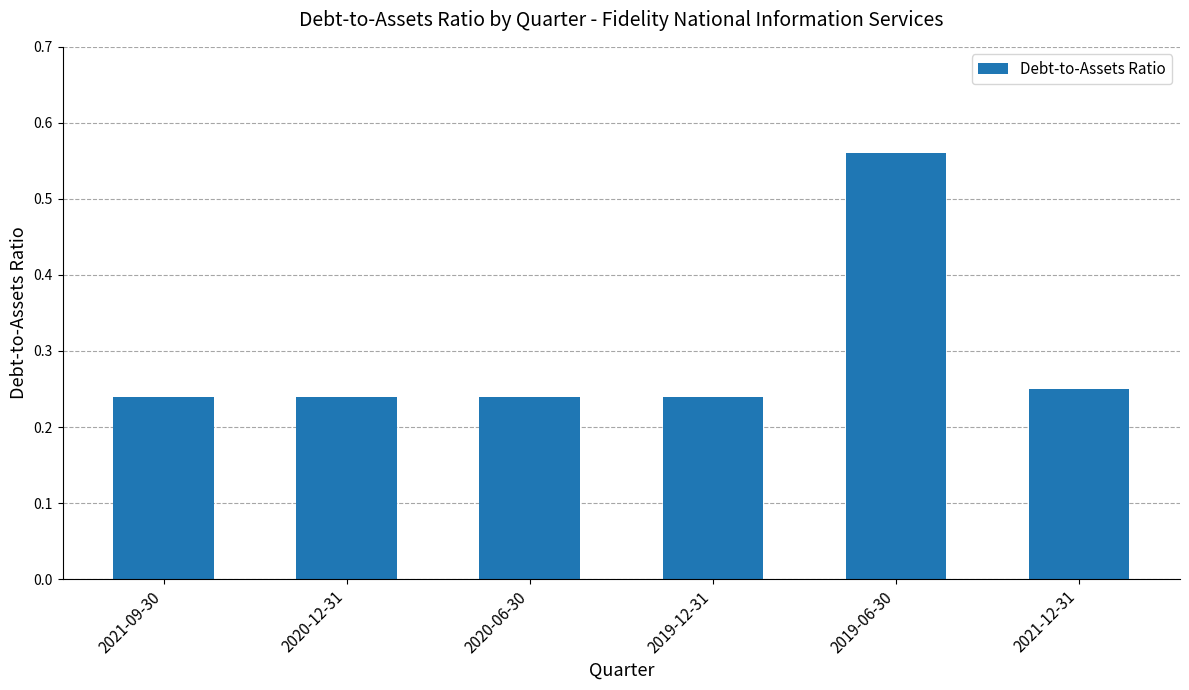

How many values are between 0 and 1?

6